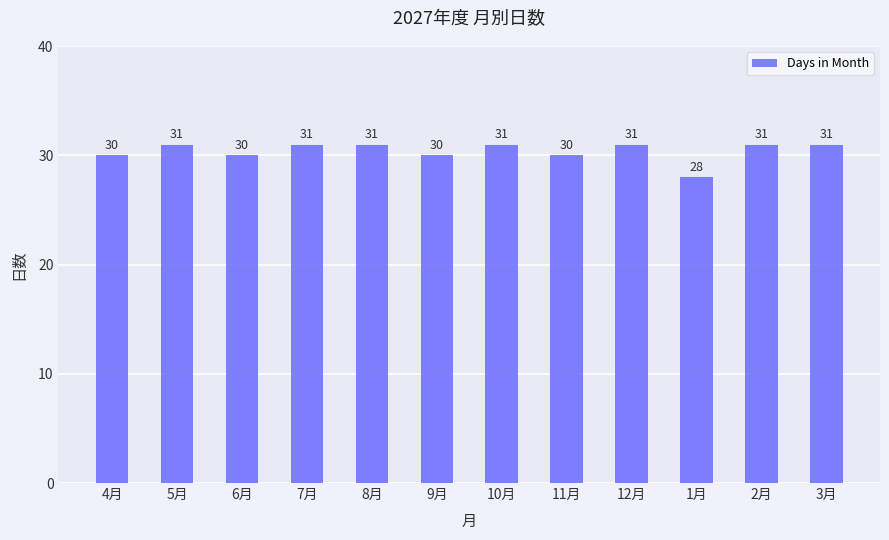

Is it true that the value at 7月 is 45?

False